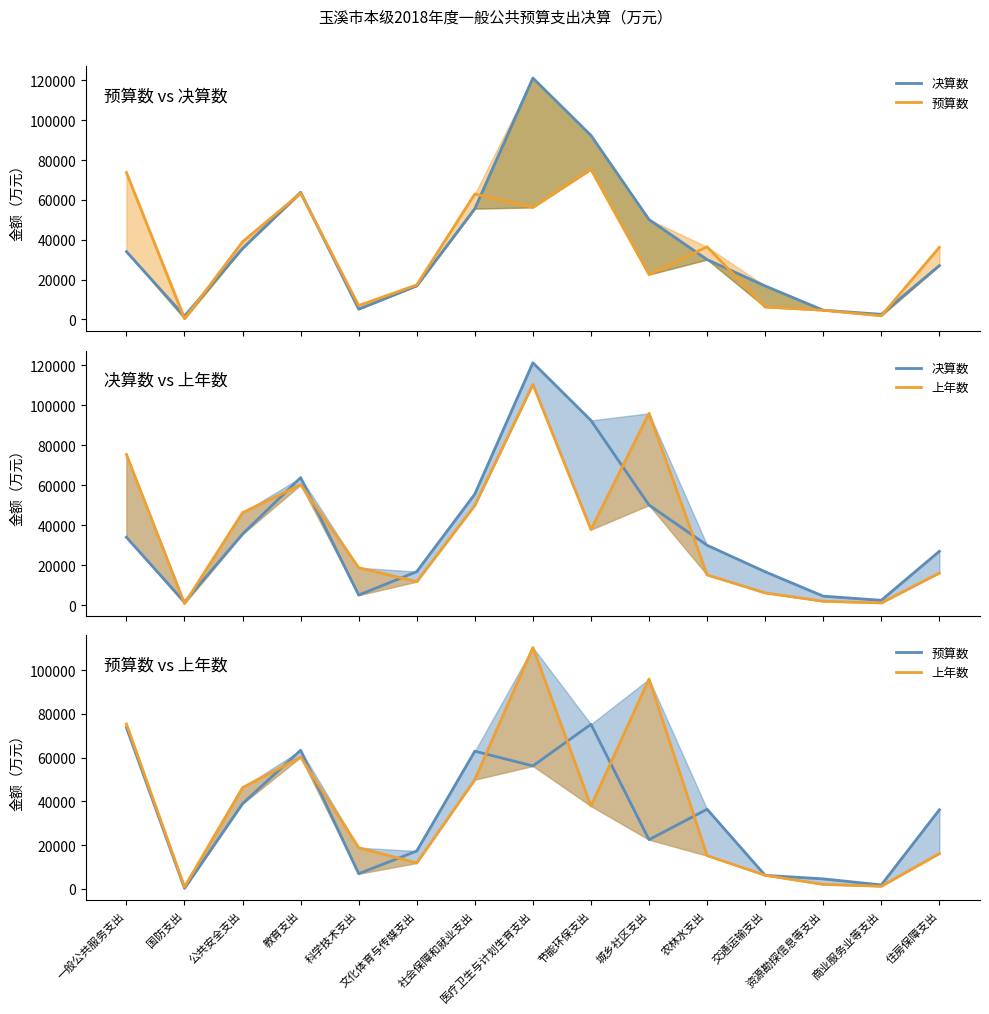

At which category is the sum across all series the highest?

医疗卫生与计划生育支出